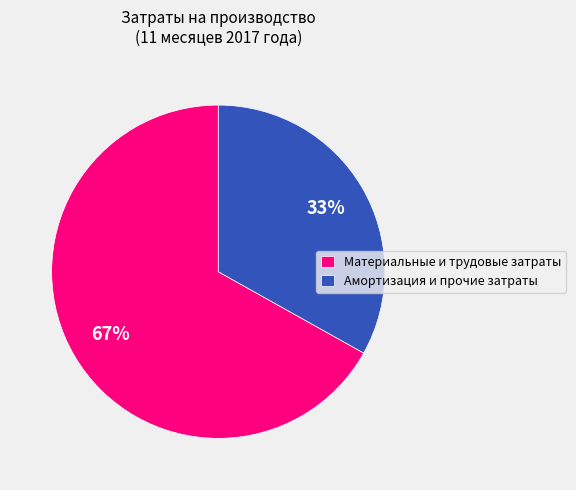

Count the number of slices in the pie.

2